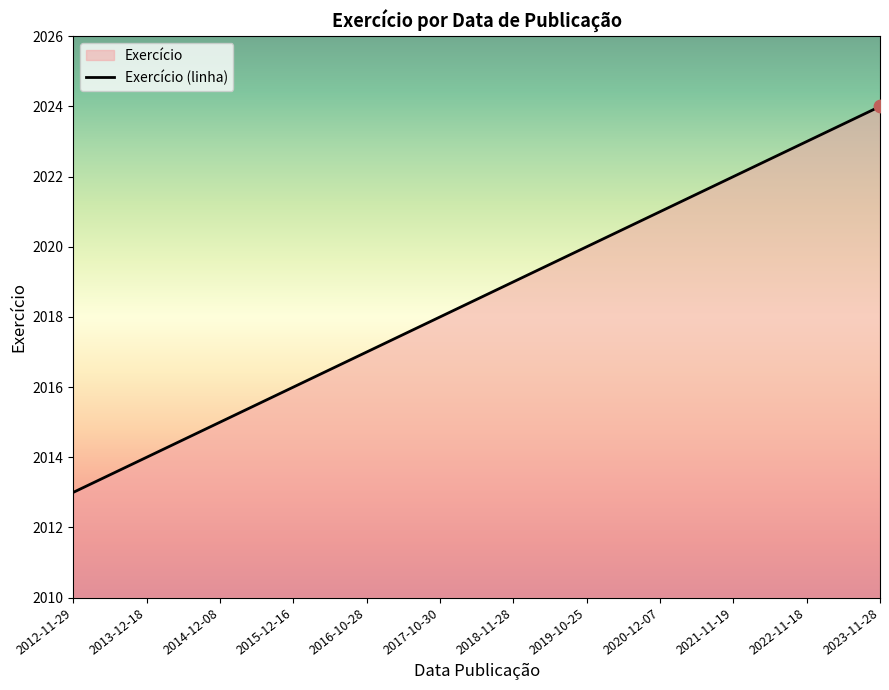

What is the change in value from 2015-12-16 to 2019-10-25?

+4